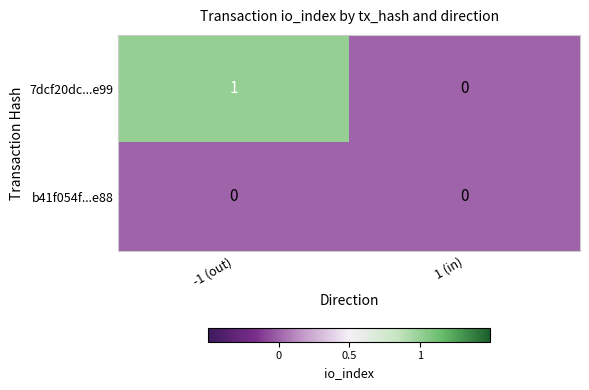

Reading left to right, what are all the values shown in this chart?

7dcf20dc...e99: 1	0
b41f054f...e88: 0	0